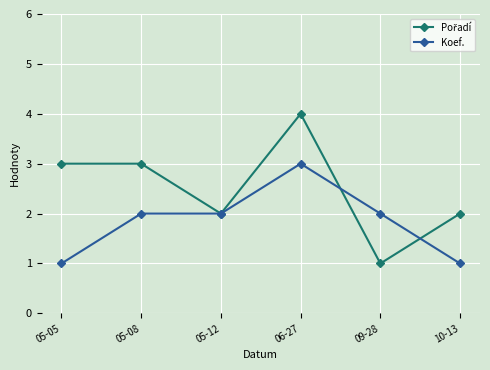

At which category is the sum across all series the highest?

06-27